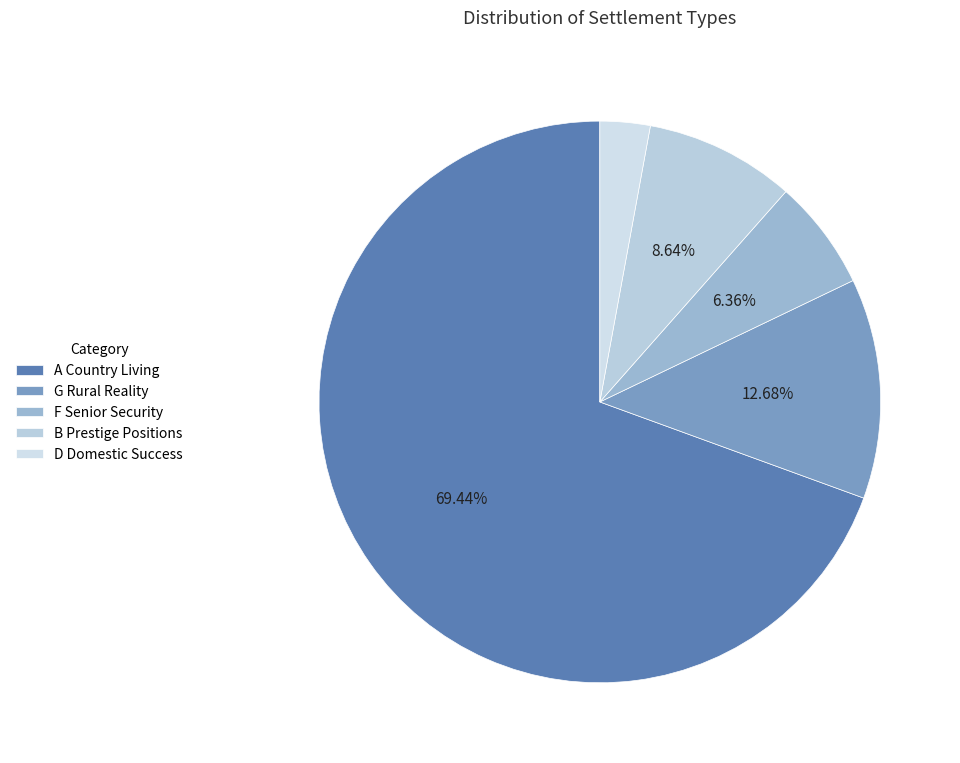

How many segments does this pie chart have?

5